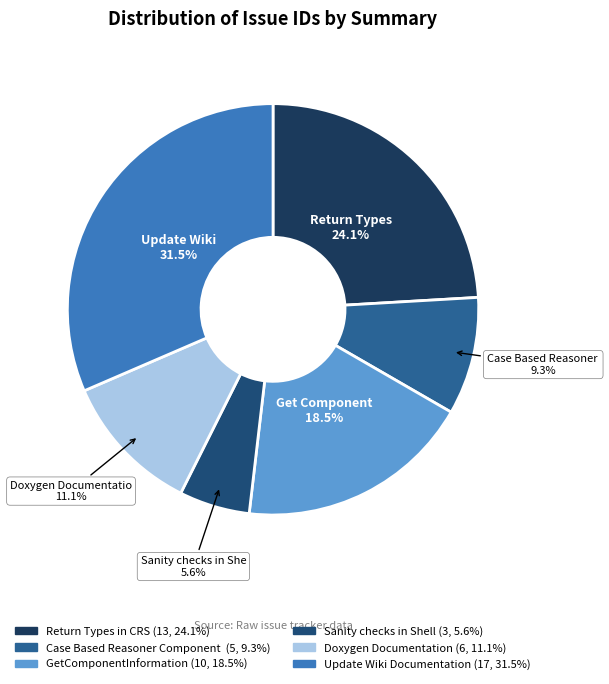

How many slices are in this pie chart?

6